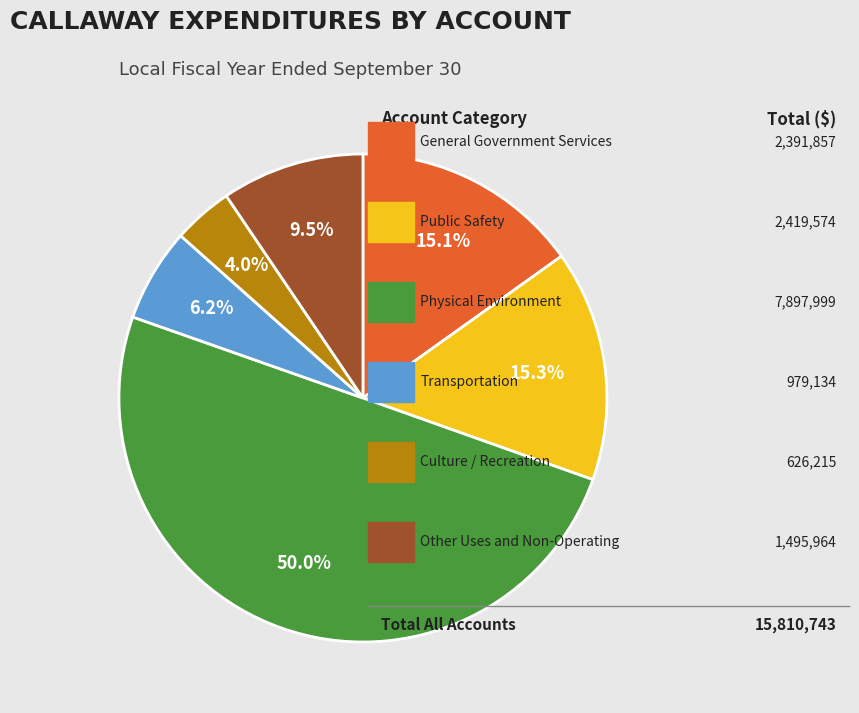

Count the number of slices in the pie.

6